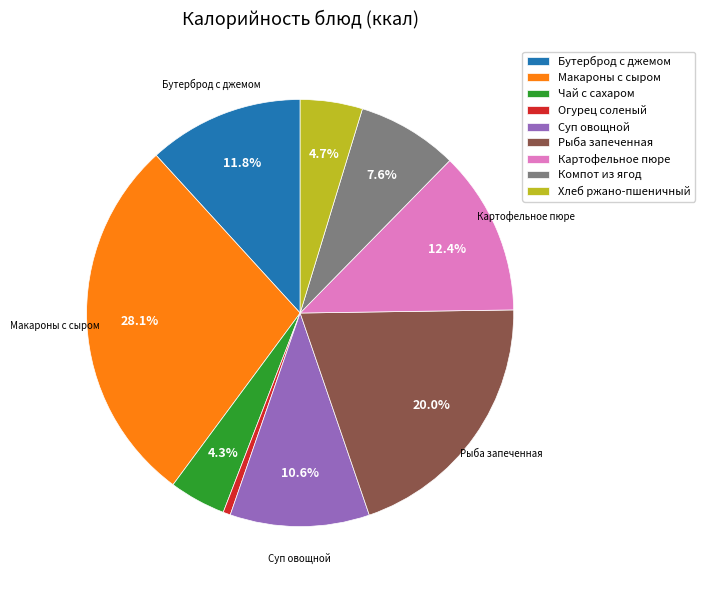

To the nearest percent, what percentage of the pie is Хлеб ржано-пшеничный?

5%